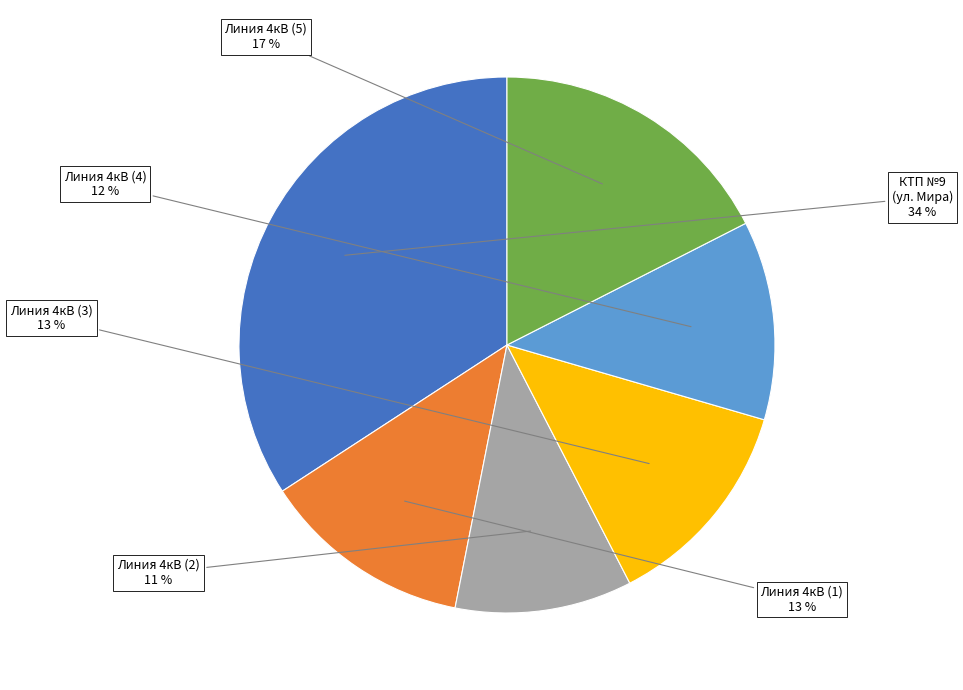

To the nearest percent, what is the difference between the largest and smallest slice percentages?

23%